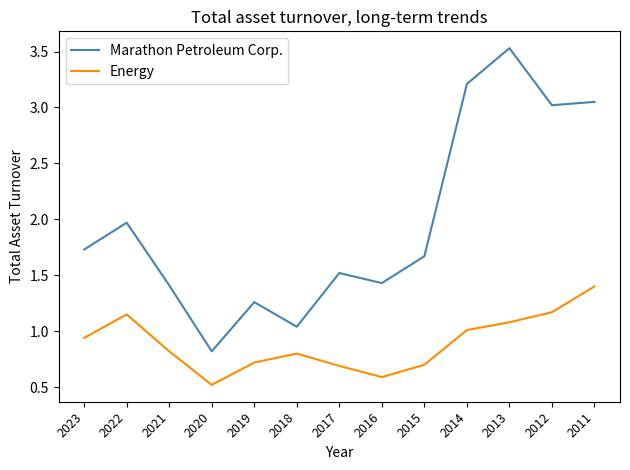

At 2012, list the series in order from smallest to largest.

Energy, Marathon Petroleum Corp.